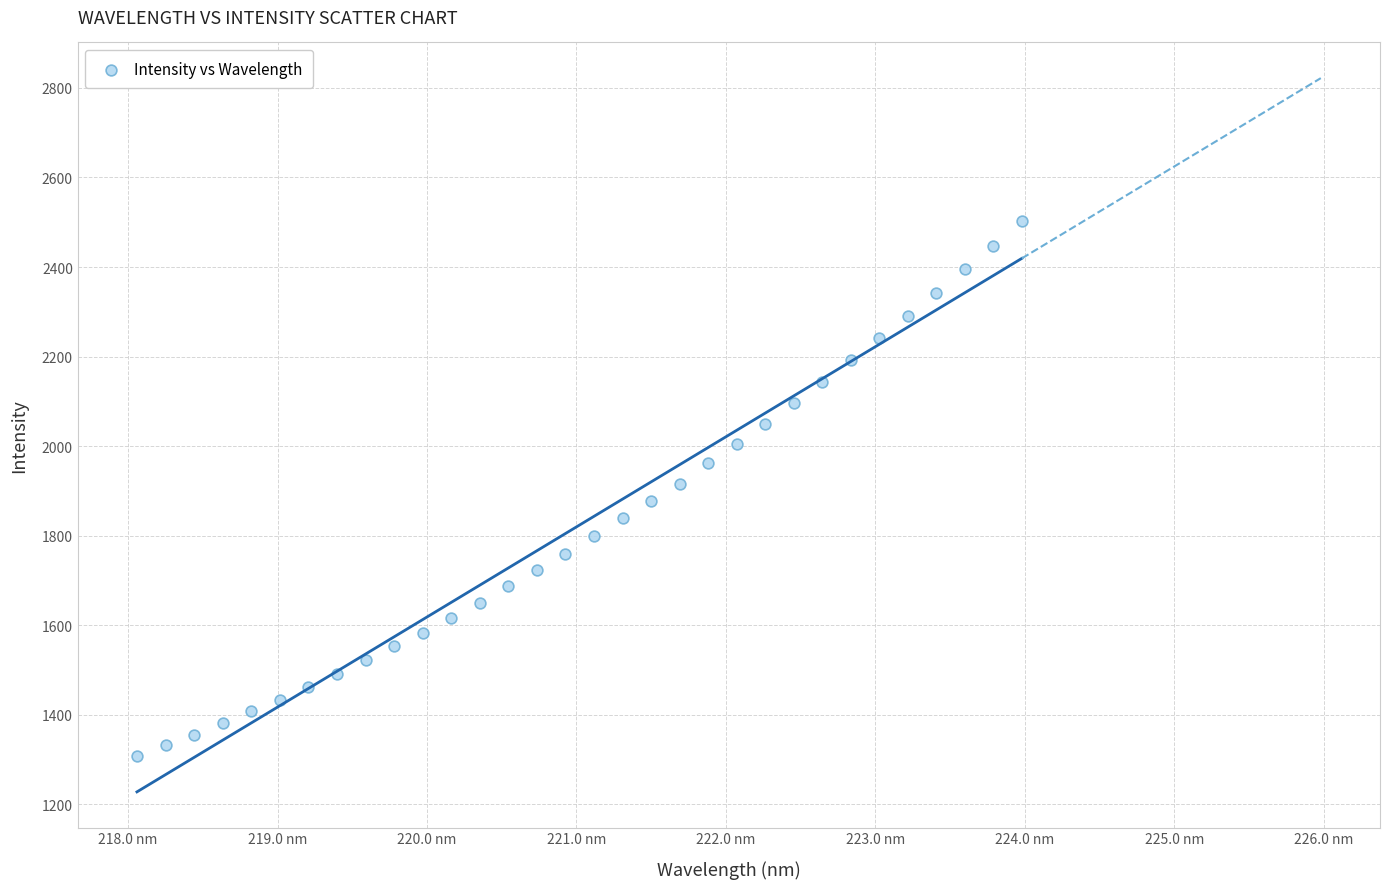

What is the range of Y values (max minus min)?

1194.9